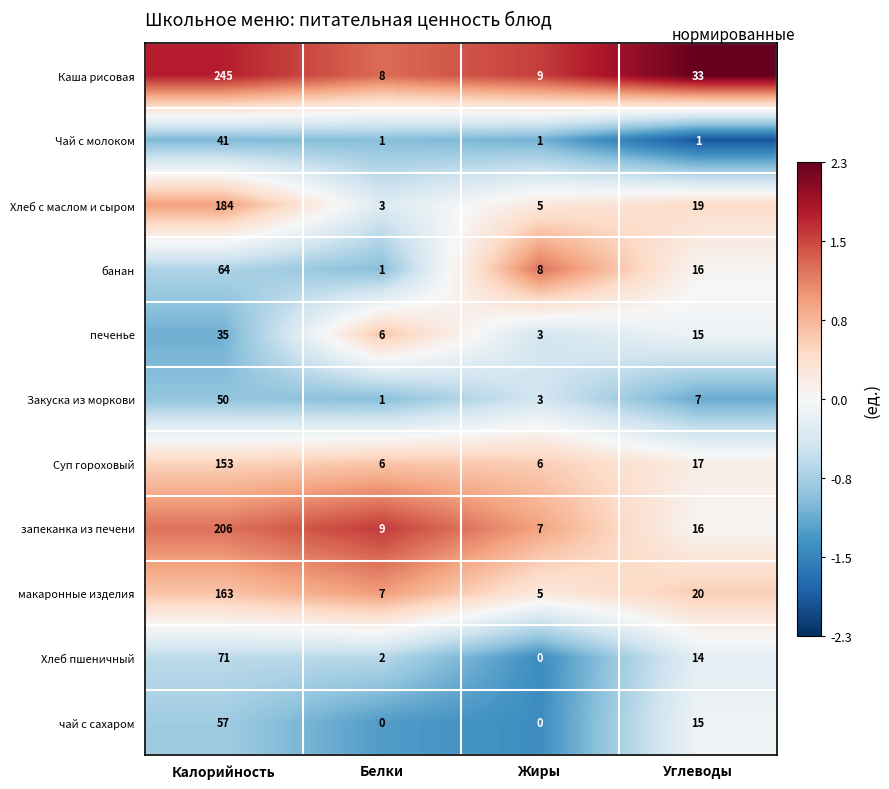

How many values in the банан series are below 16?

2